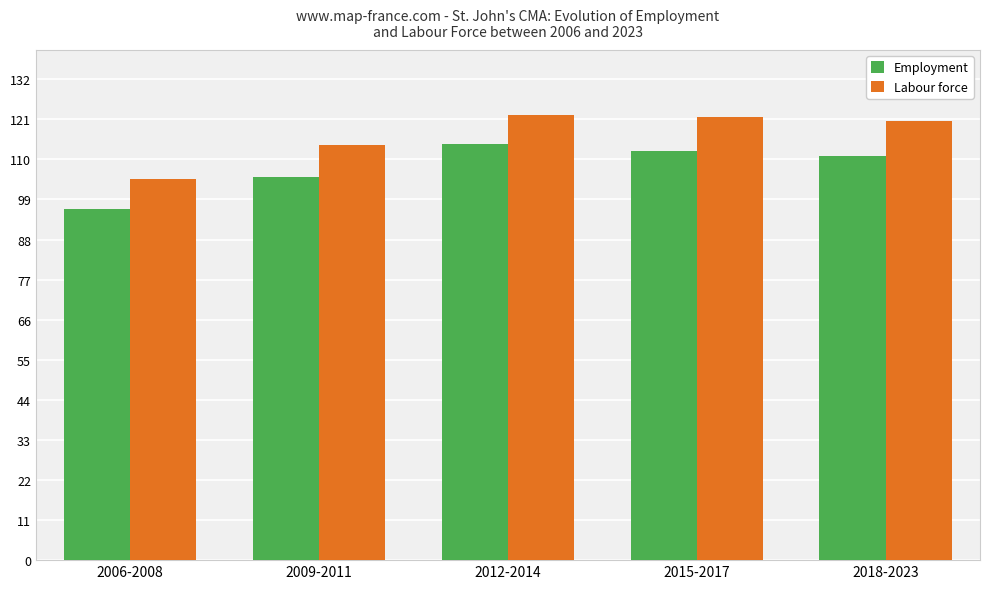

Reading right to left, list all the values displayed in this chart.

Employment: 111.0	112.3	114.3	105.1	96.5
Labour force: 120.5	121.6	122.3	114.0	104.5